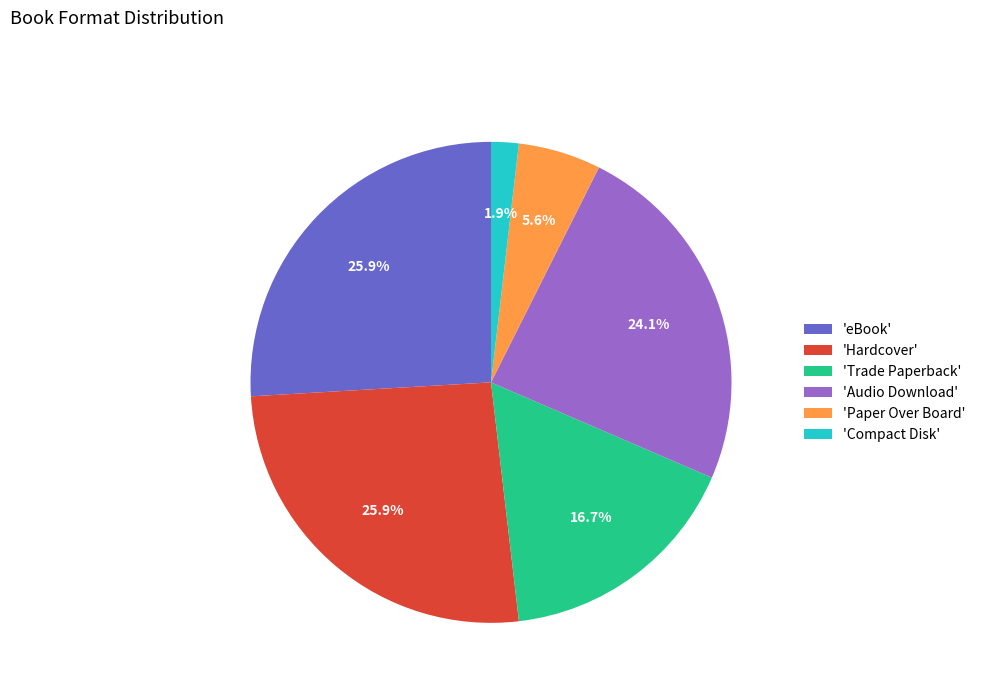

How many slices are in this pie chart?

6